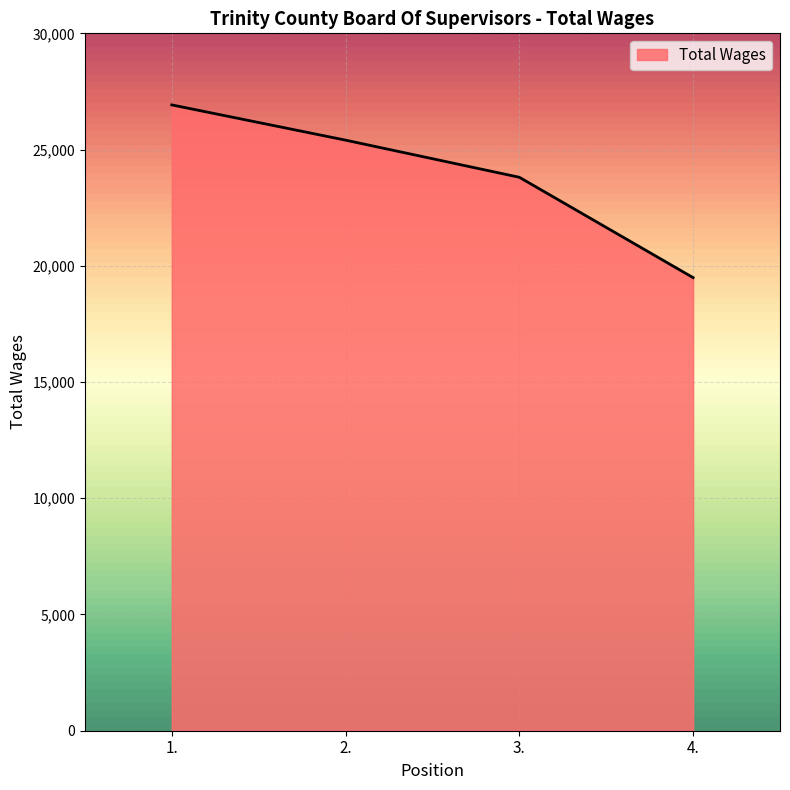

Does the chart have visible grid lines?

Yes